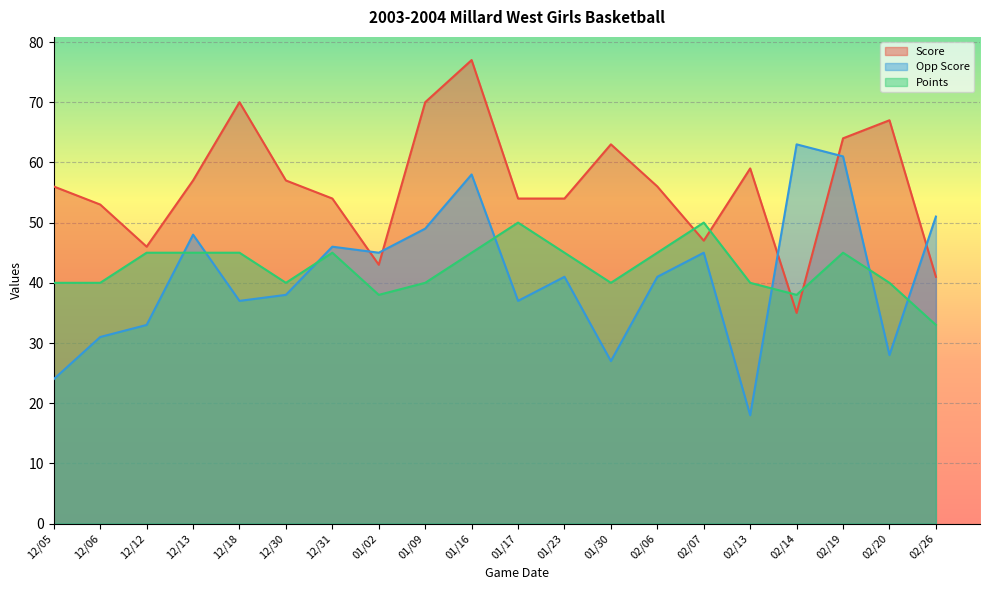

Is it true that Score equals 56 at 12/05?

True